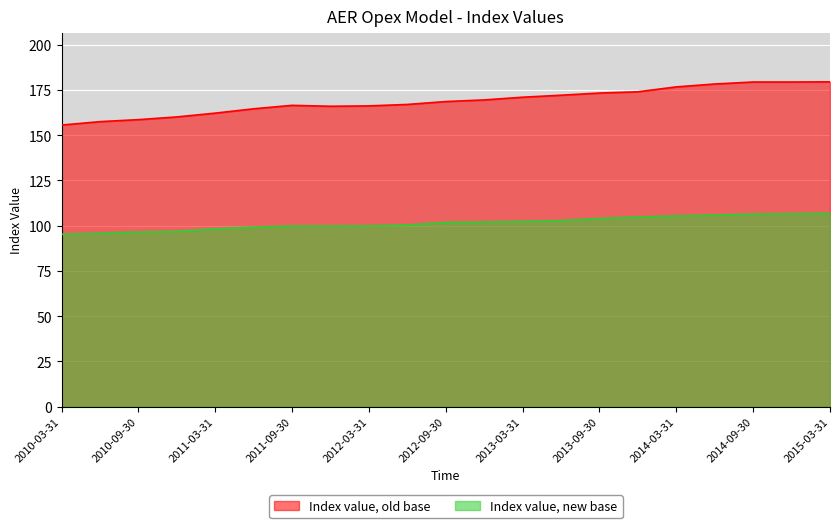

What is the difference between the Index value, old base values at 2014-09-30 and 2014-06-30?

1.1